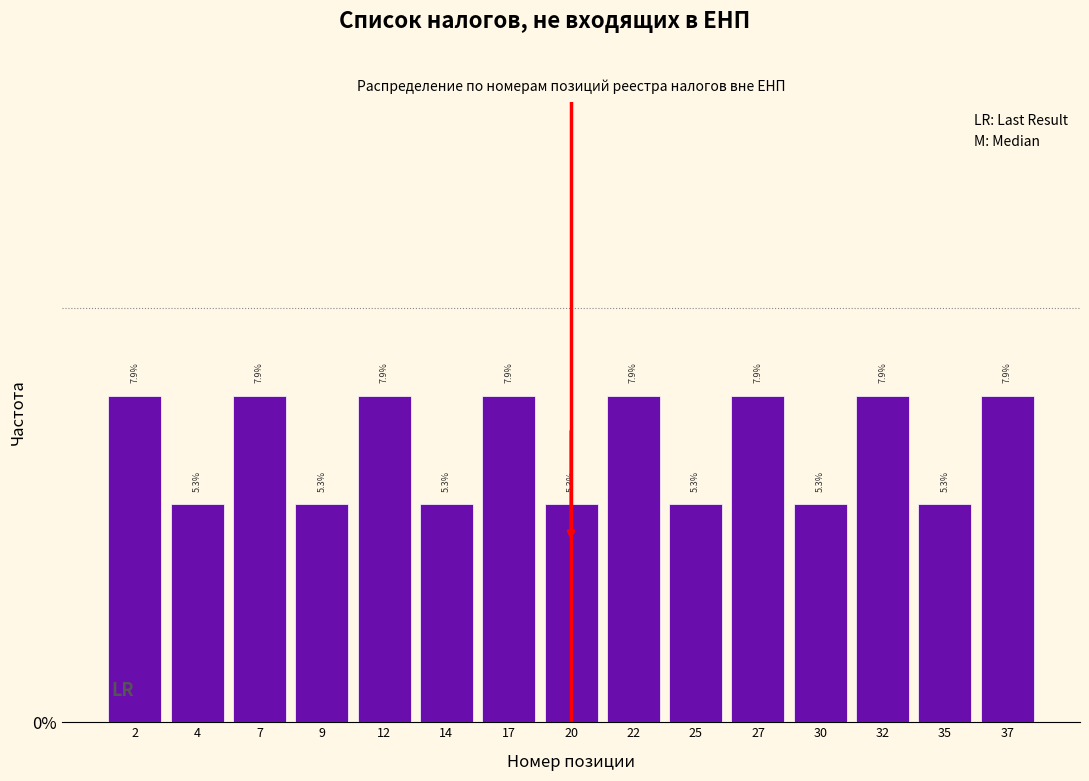

Reading right to left, list all the values displayed in this chart.

37=7.9	35=5.3	32=7.9	30=5.3	27=7.9	25=5.3	22=7.9	20=5.3	17=7.9	14=5.3	12=7.9	9=5.3	7=7.9	4=5.3	2=7.9